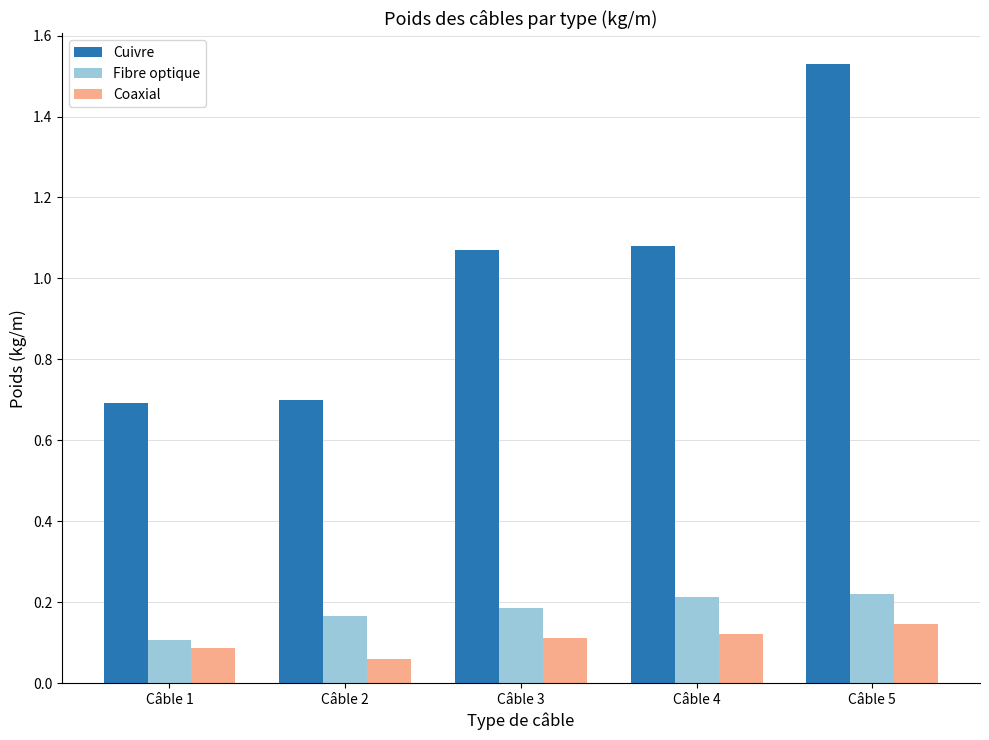

List the series in order of their peak value, highest first.

Cuivre, Fibre optique, Coaxial